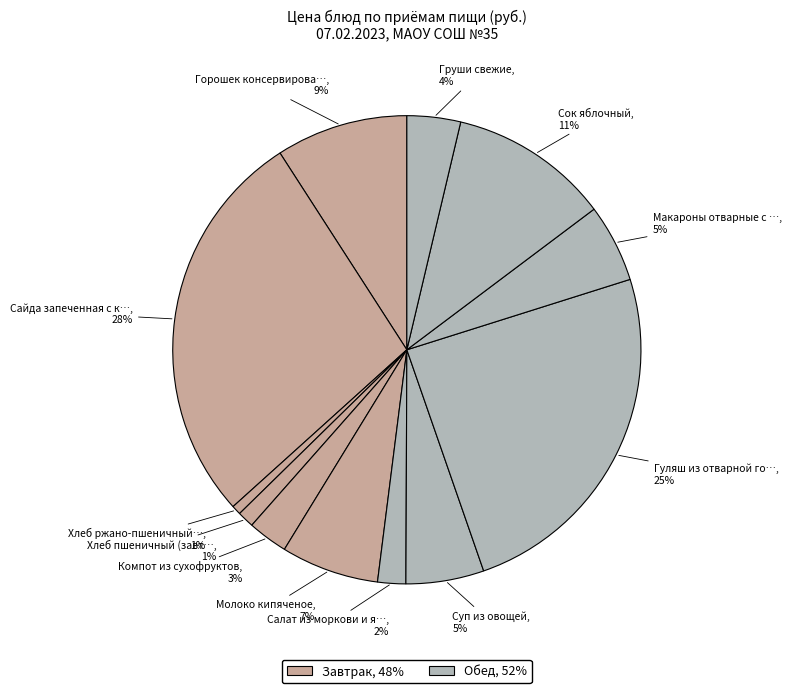

Does any single category account for the majority?

No